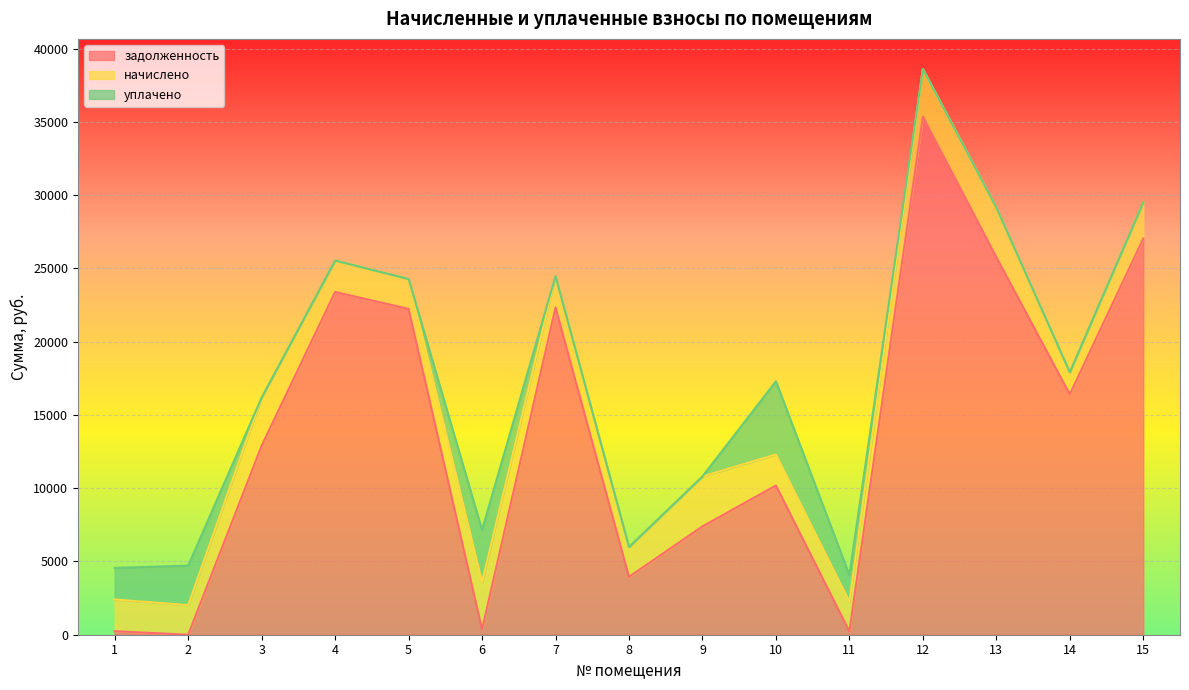

What is the value of the начислено point at the 8th from the left?

2036.7